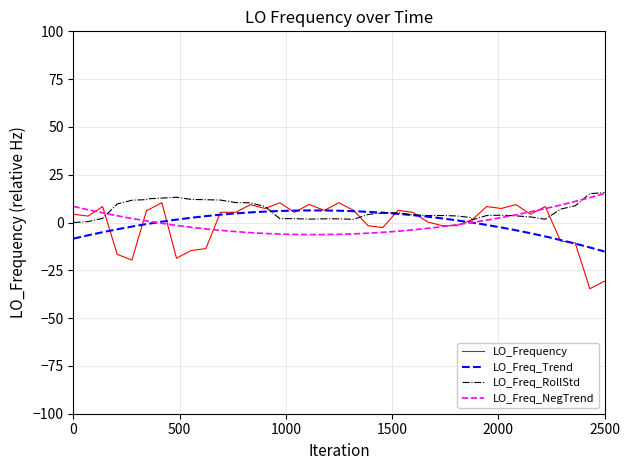

What is the greatest value displayed?

15.6